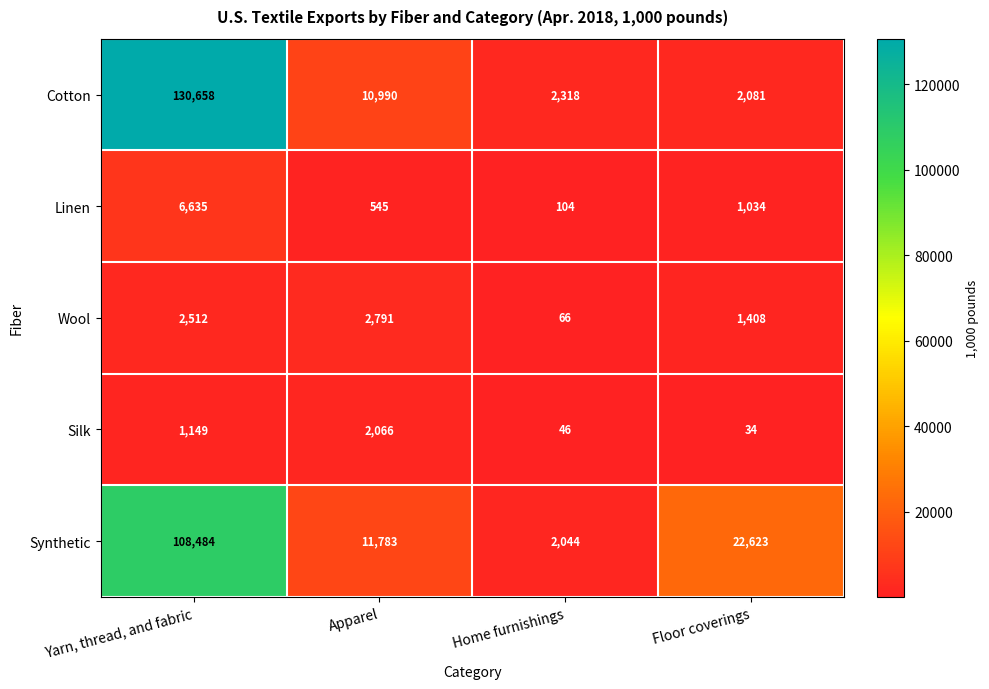

True or false: Linen has a value of 756 at Apparel.

False